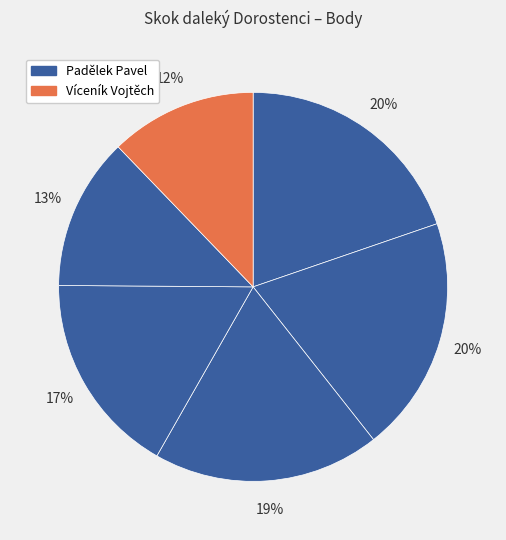

Does any single category account for the majority?

No